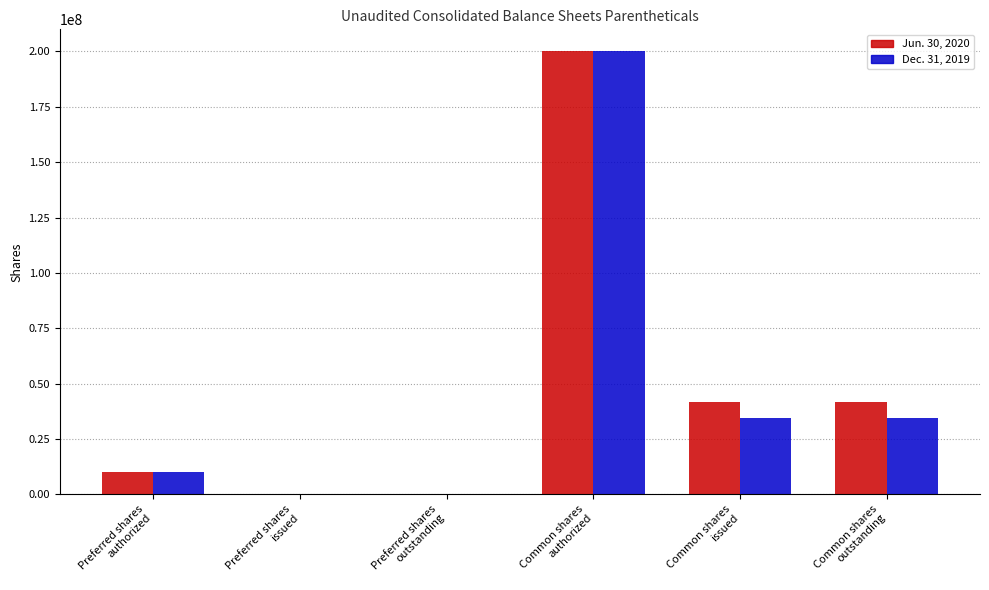

Does the chart contain stacked bars?

No